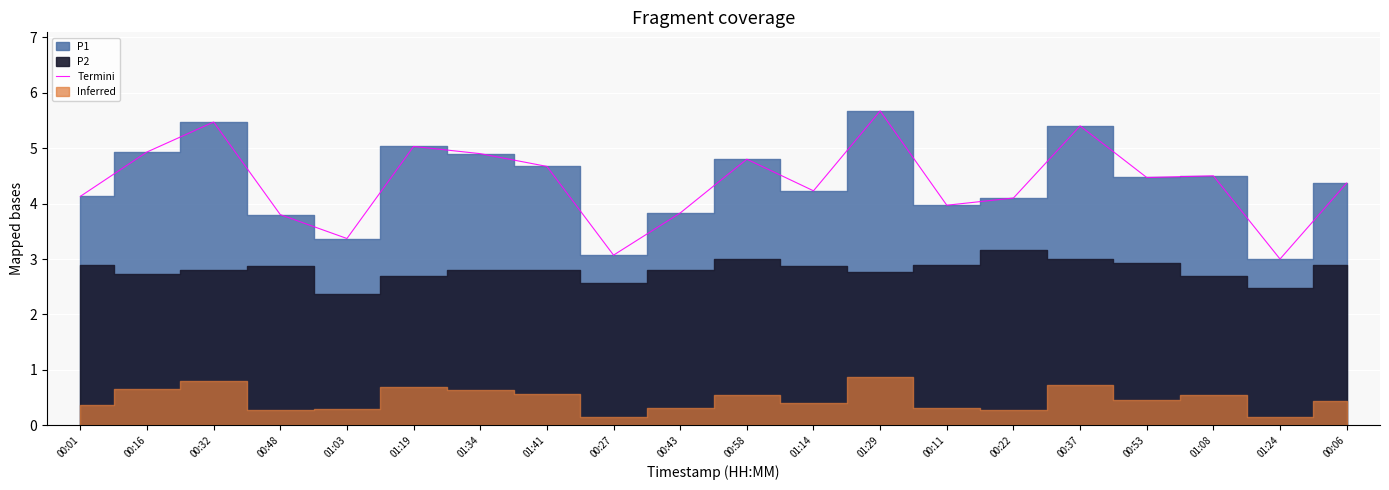

Where is the first local maximum?

00:32